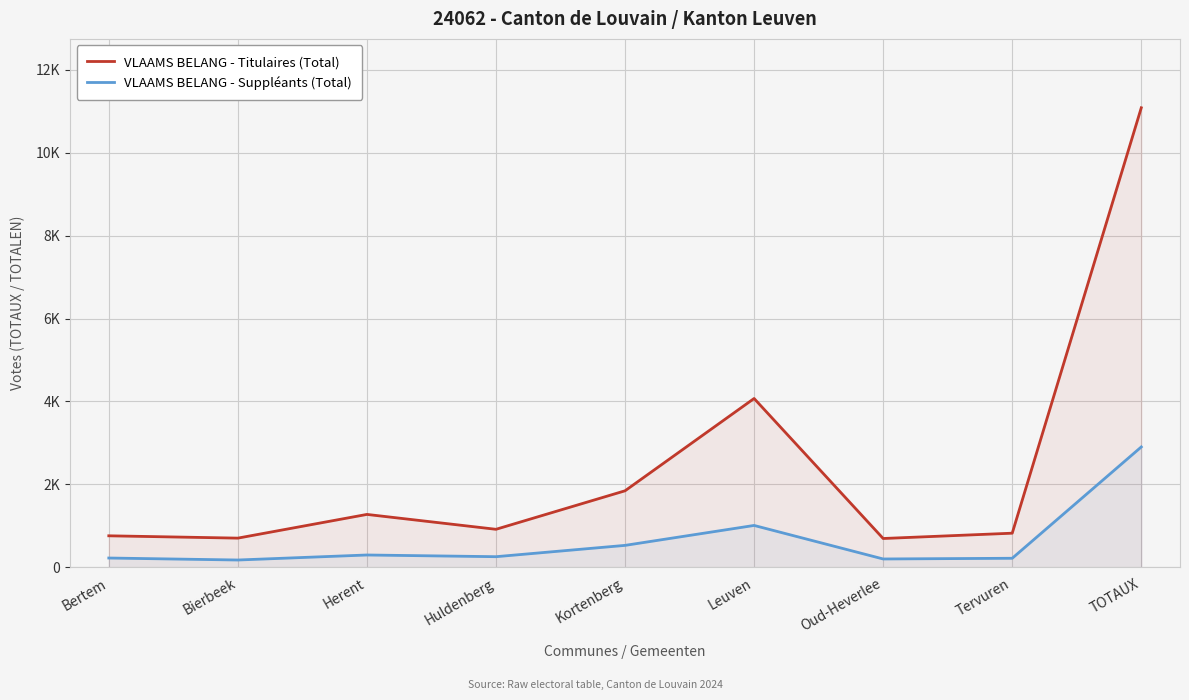

Which category has the lowest value in the VLAAMS BELANG - Titulaires (Total) series?

Oud-Heverlee